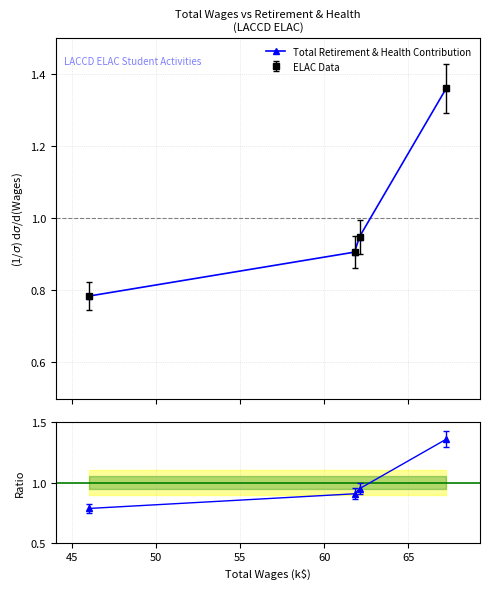

What is the average value?

1.0